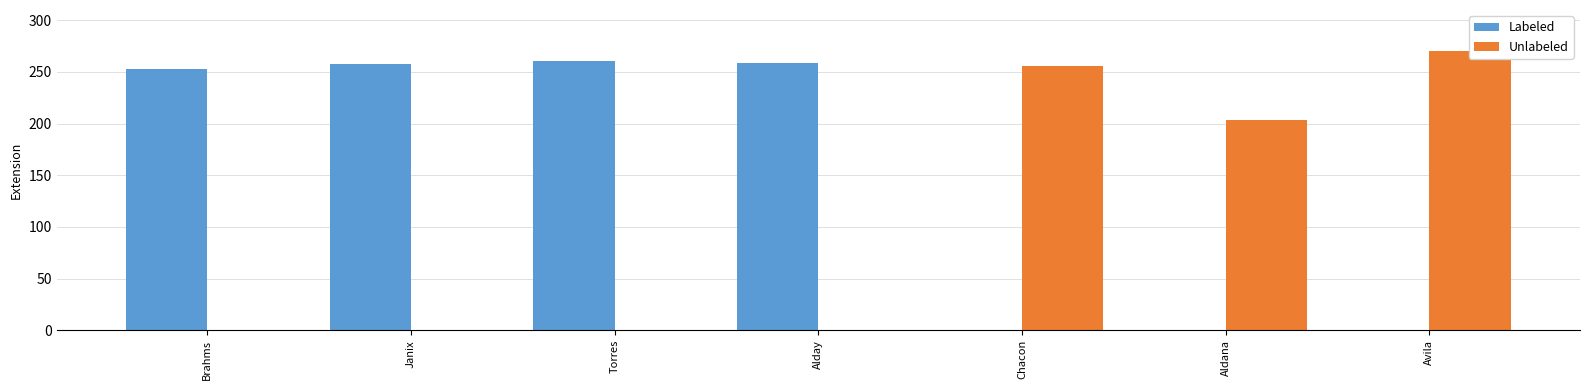

At Avila, list the series in order from largest to smallest.

Unlabeled, Labeled